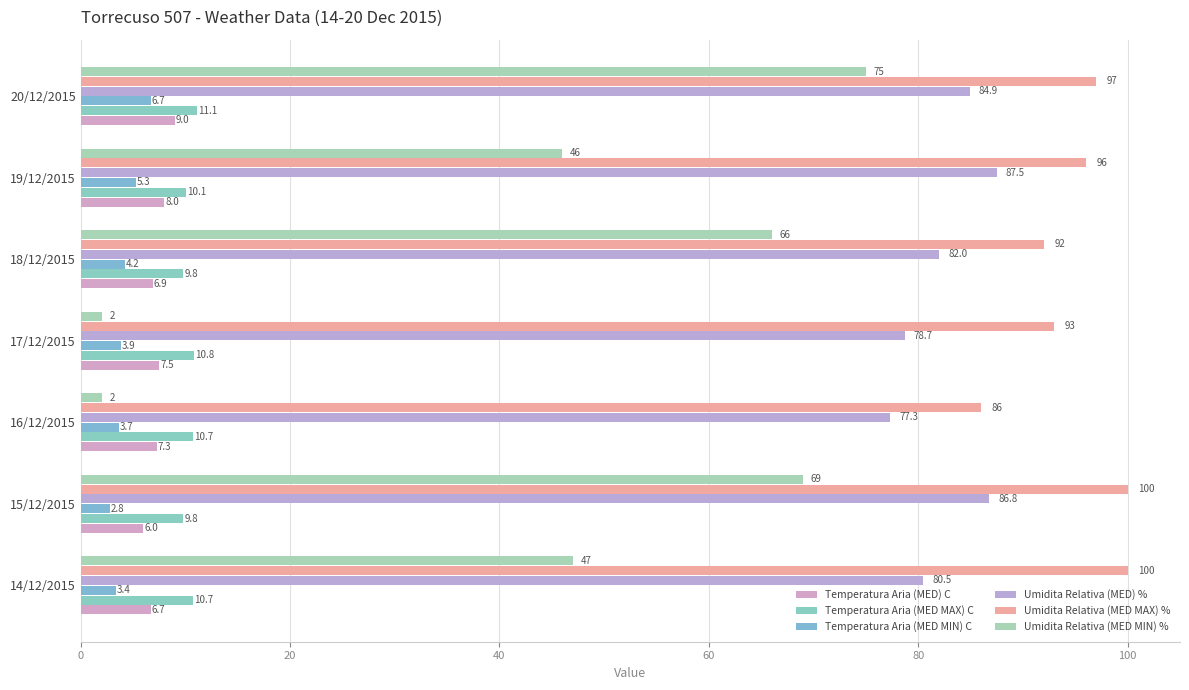

How many data points does each series have?

7